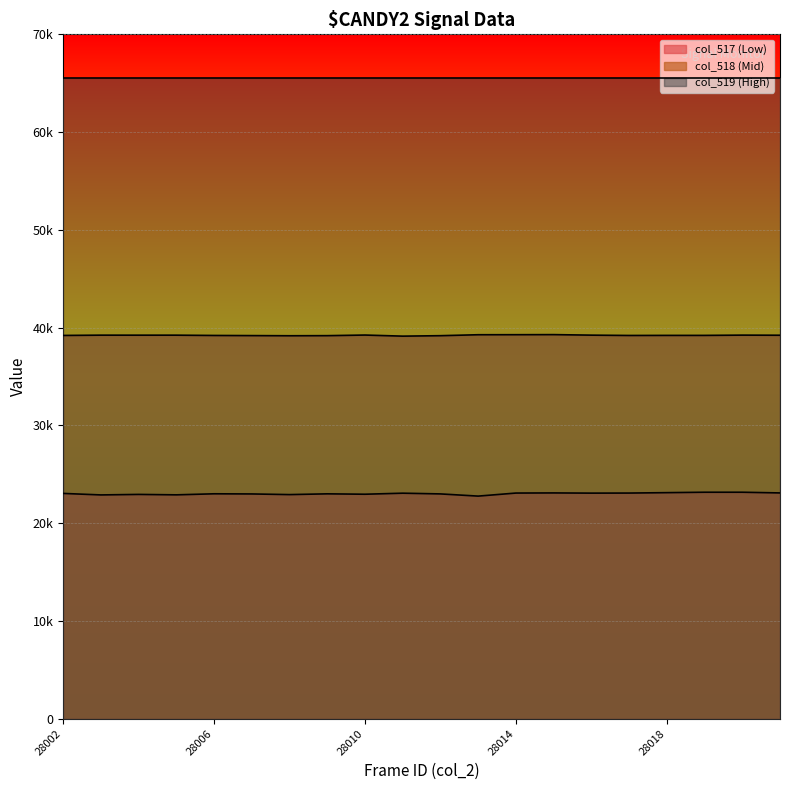

At which label does col_517 first exceed 23050?

28011